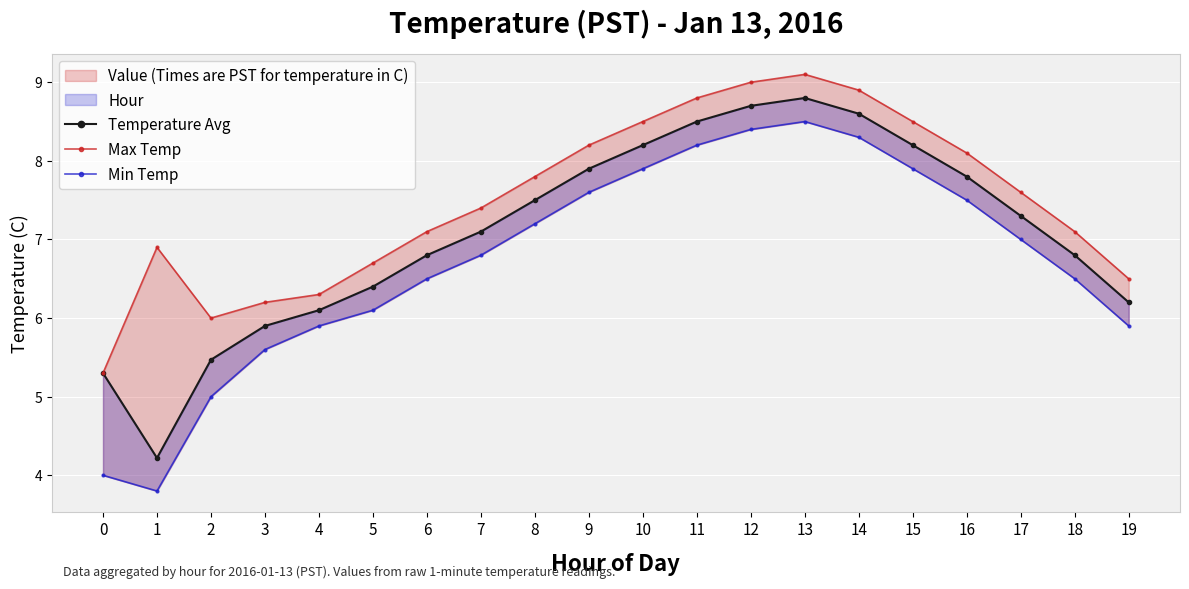

What is the lowest value of the Max Temp series?

5.3